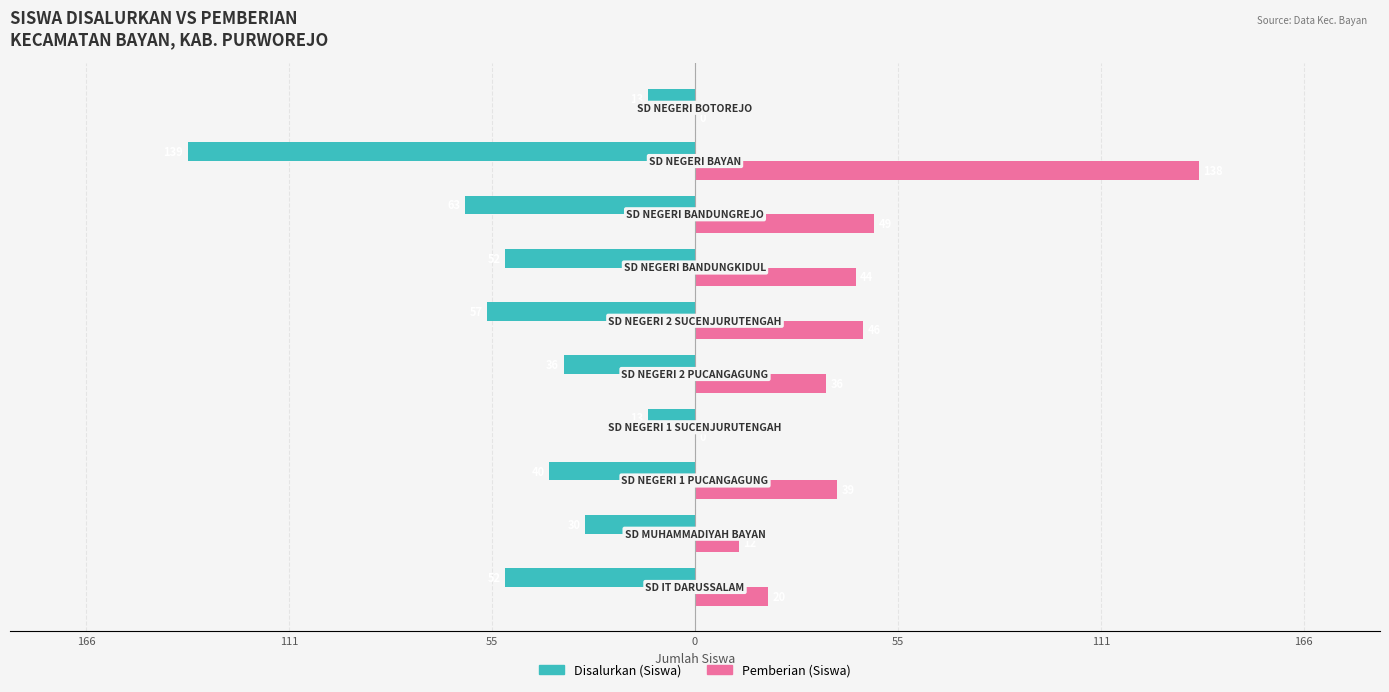

What are all the series names shown in the legend?

Disalurkan (Siswa), Pemberian (Siswa)